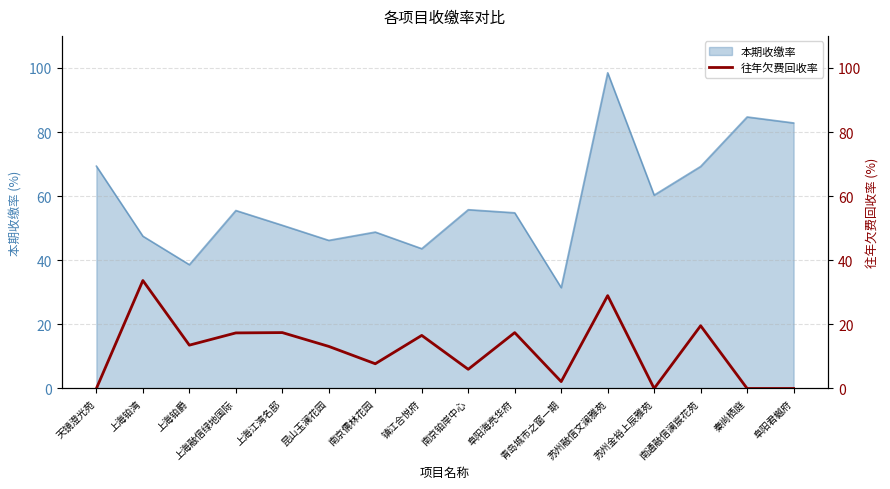

What is the label of the 11th point from the left?

青岛城市之窗一期